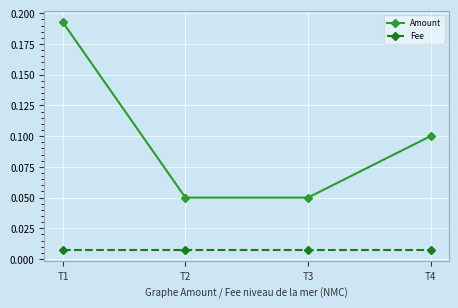

Is it true that Amount equals 0.1 at T4?

True